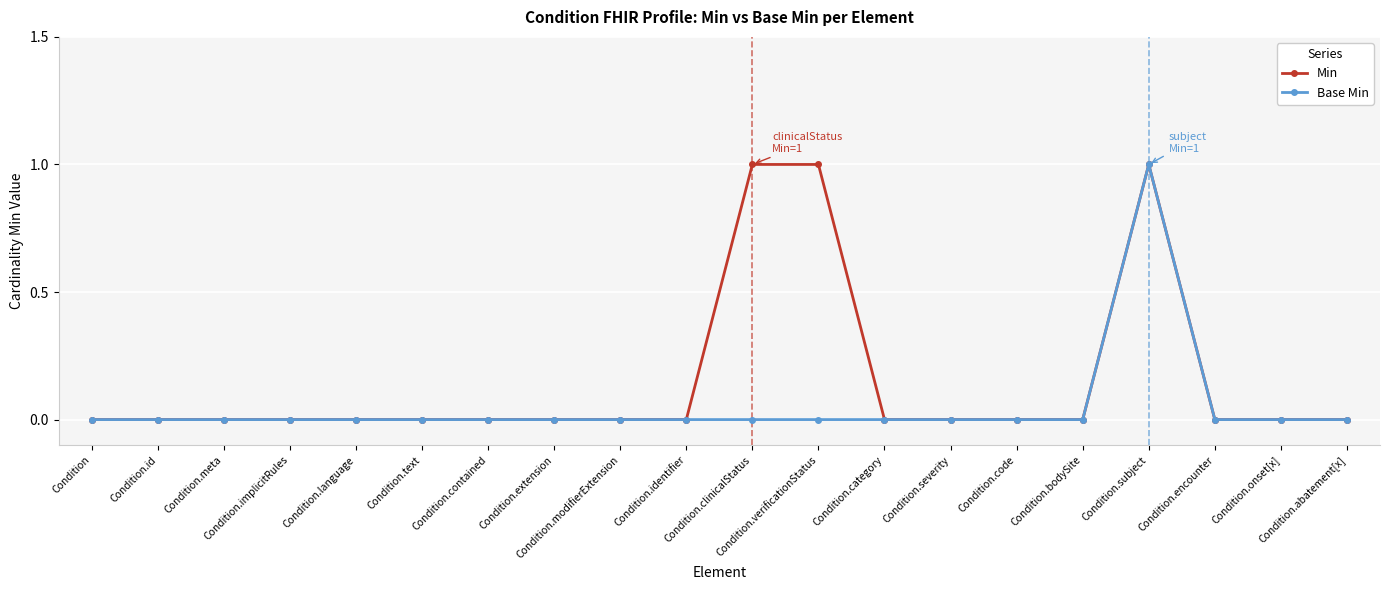

True or false: Base Min has more than 0 points higher than both neighbors.

True